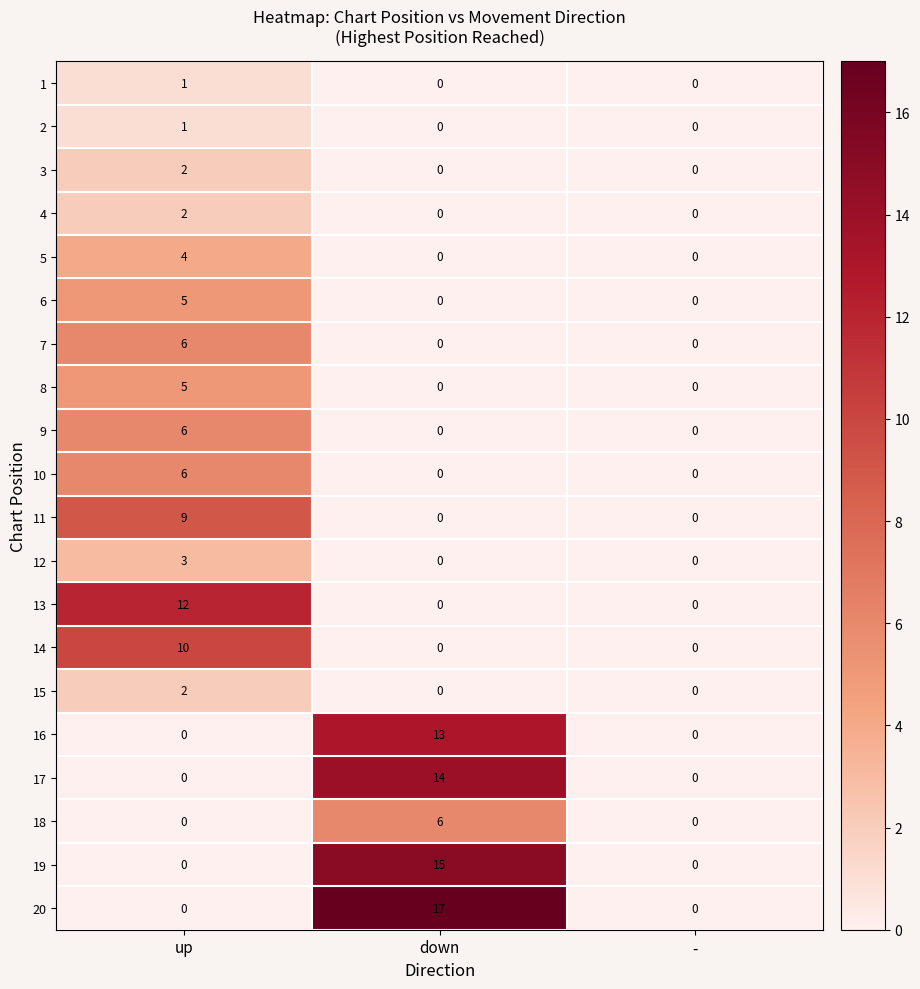

The value of 15 at - is 1. True or false?

False